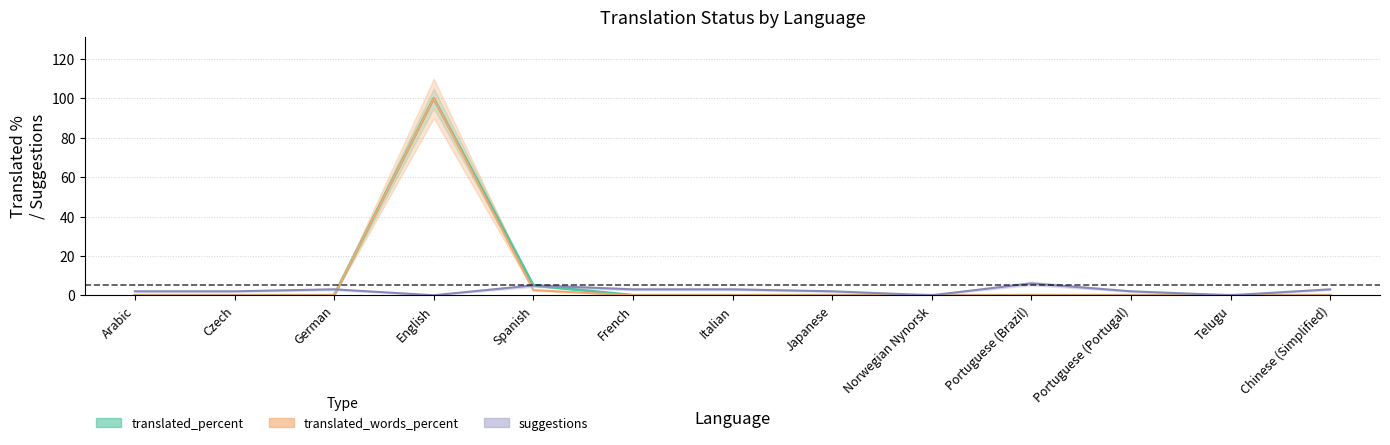

At which label does suggestions reach its minimum?

English